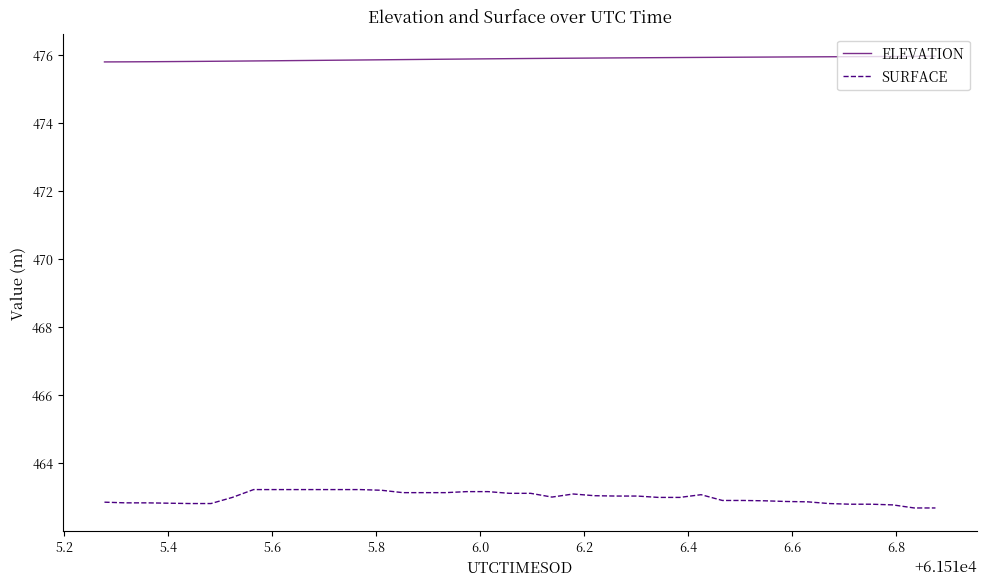

True or false: ELEVATION and SURFACE intersect in this chart.

False